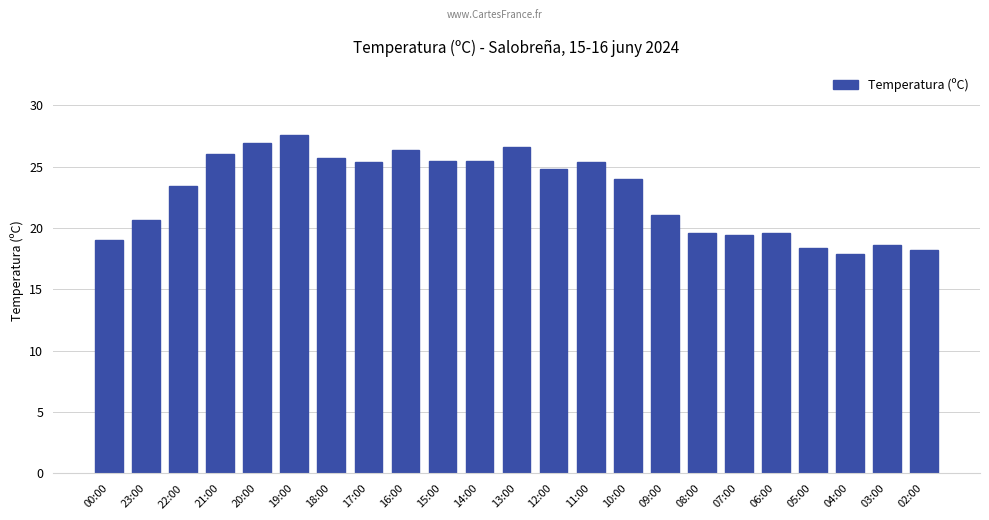

What is the label of the 19th bar from the right?

20:00